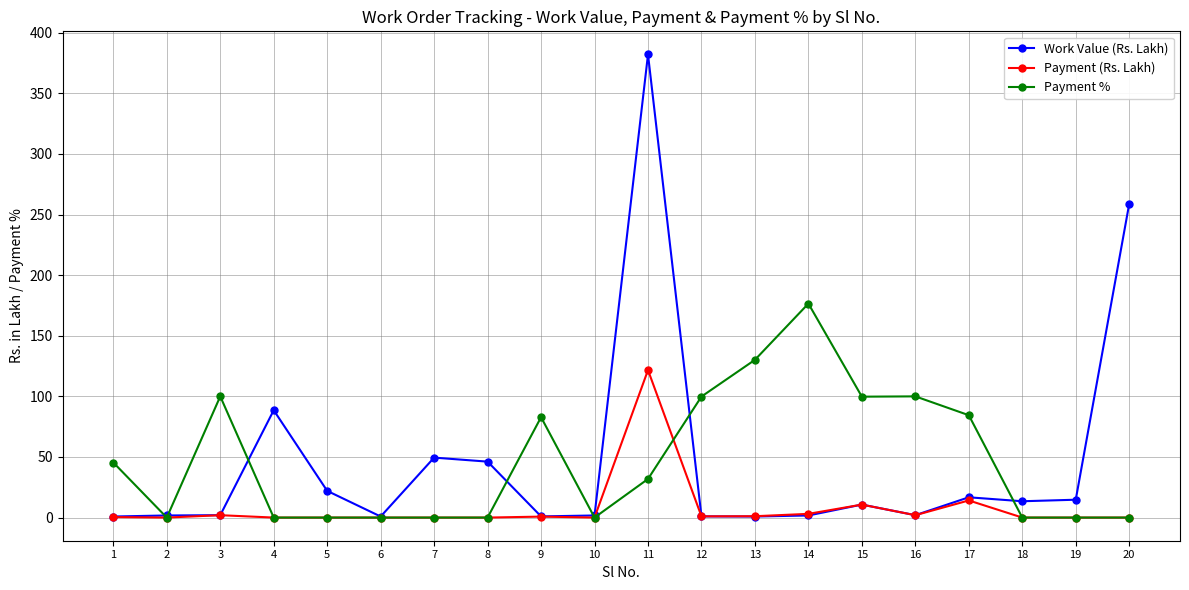

Which series changed the most between 4 and 5?

Work Value (Rs. Lakh)